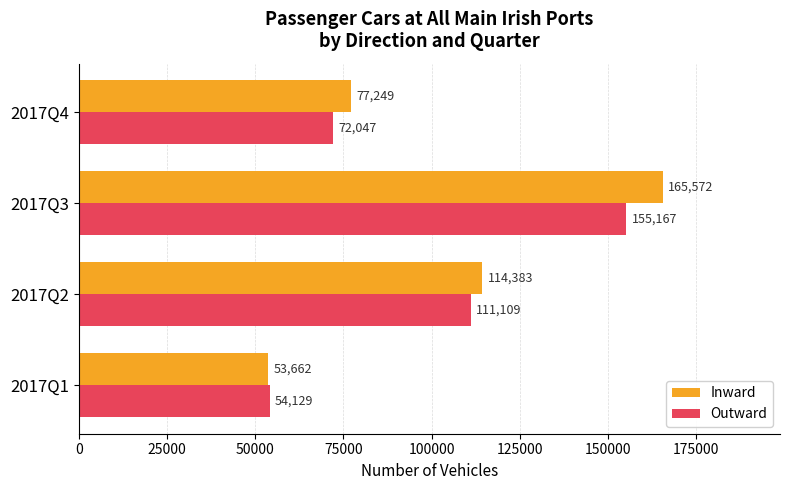

List the series in order of their overall mean, highest first.

Inward, Outward